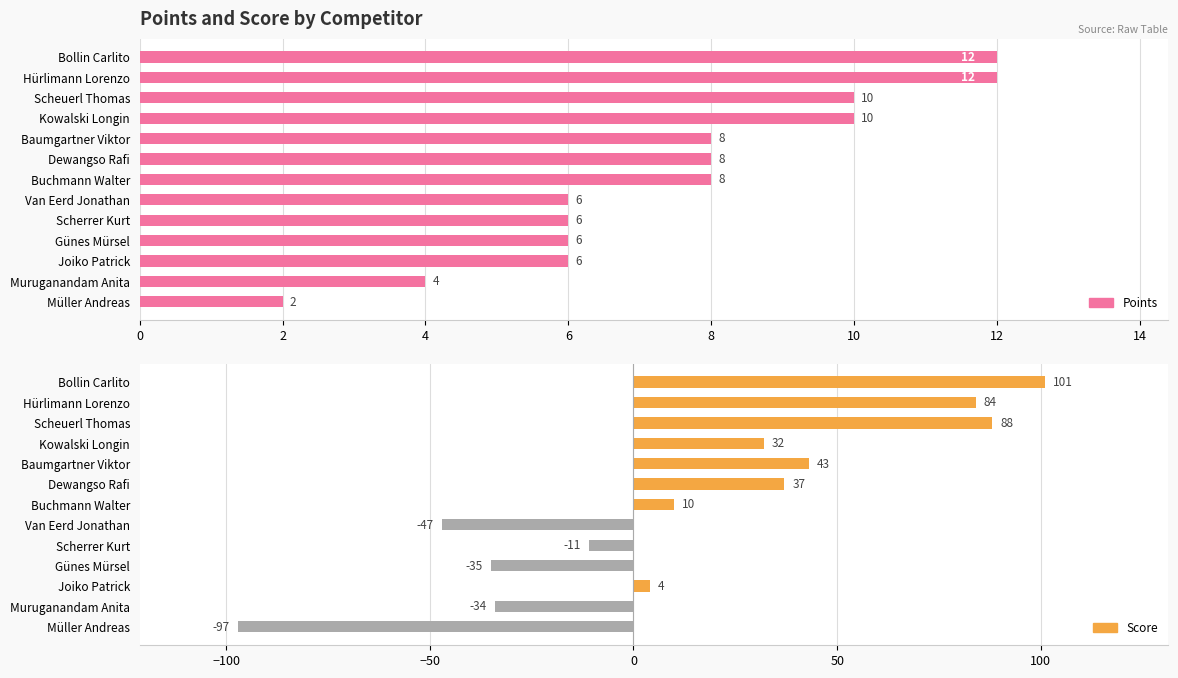

Are the bars horizontal?

Yes